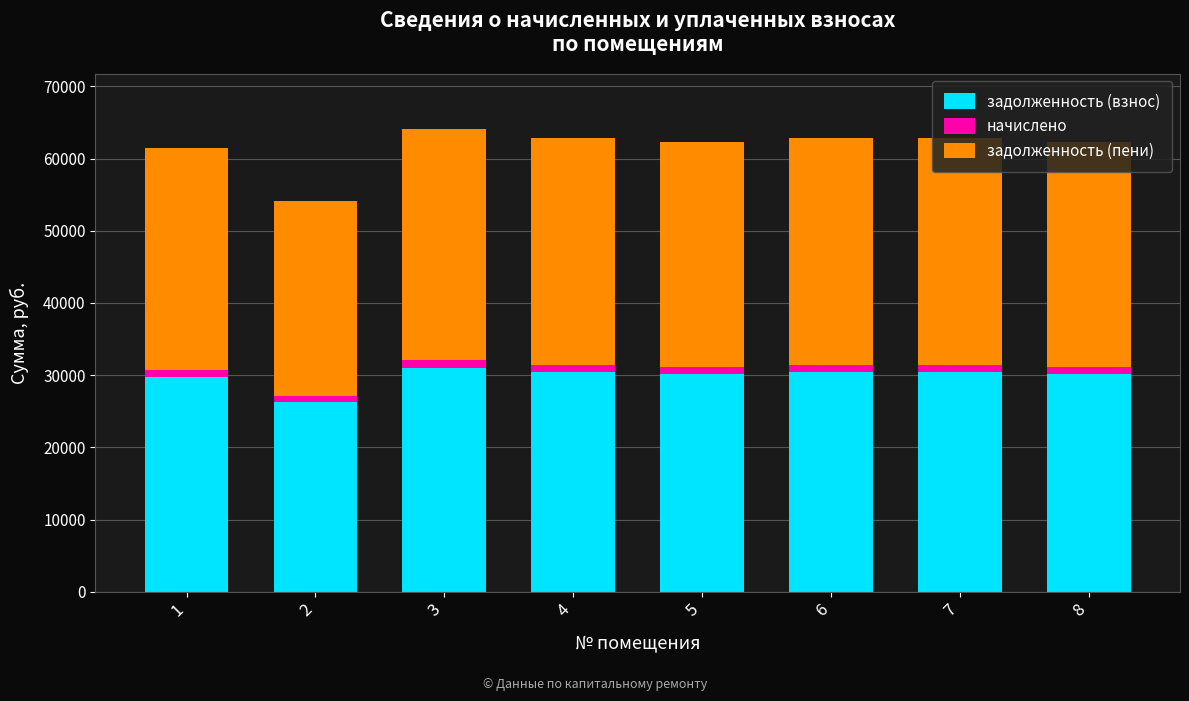

What is the lowest value of the задолженность (взнос) series?

26236.6